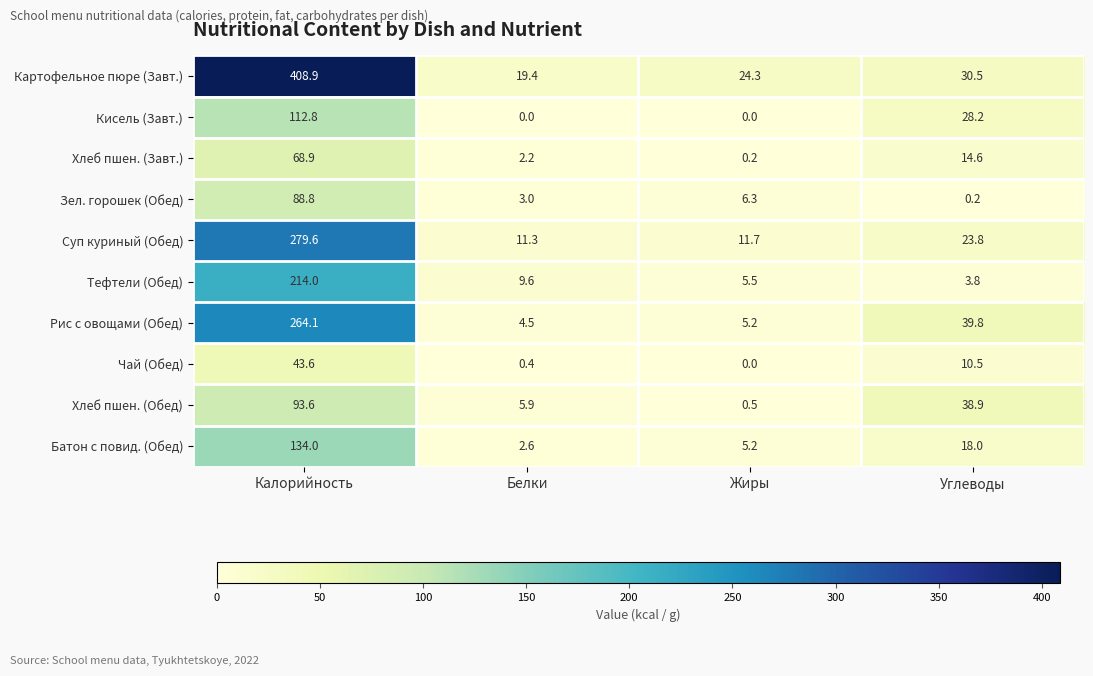

Which series has the largest total across all categories?

Картофельное пюре (Завт.)